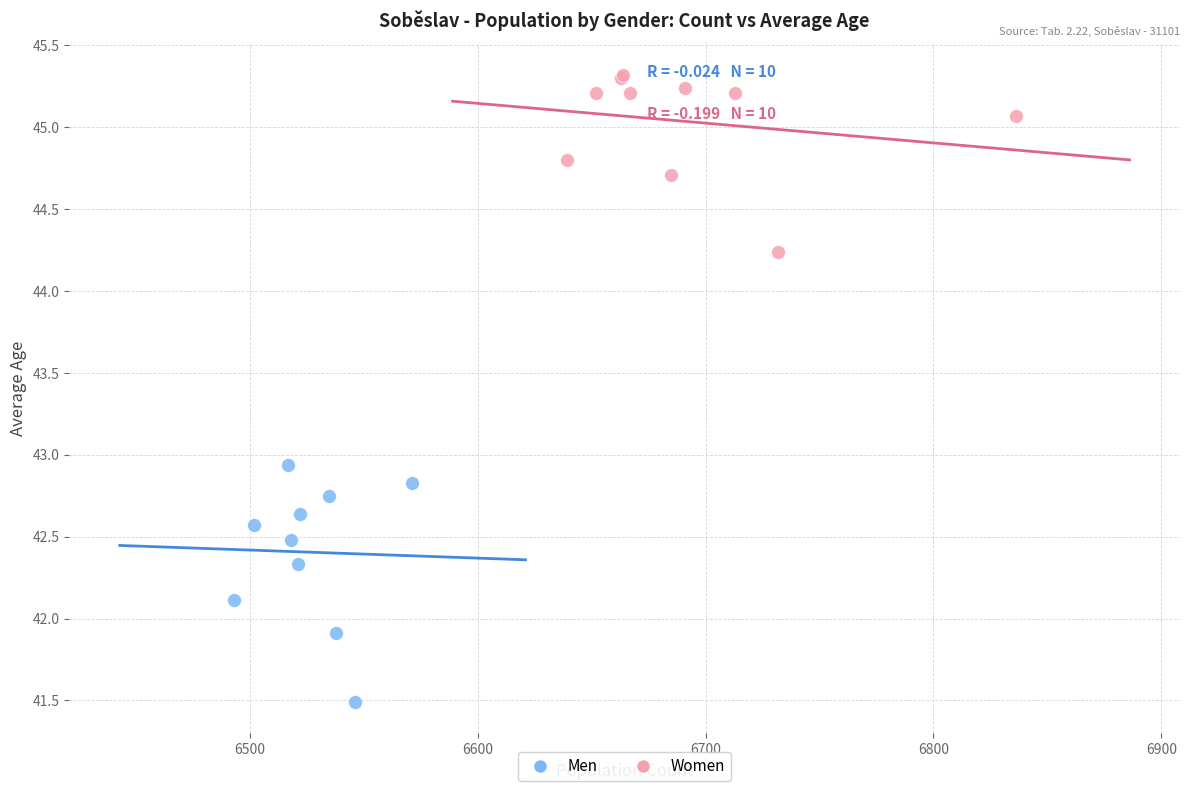

Which series reaches the maximum Y coordinate?

Women